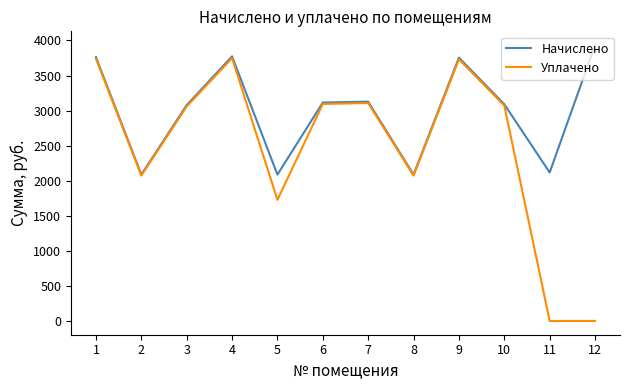

What is the spread (max minus min) of values at 1?

23.8